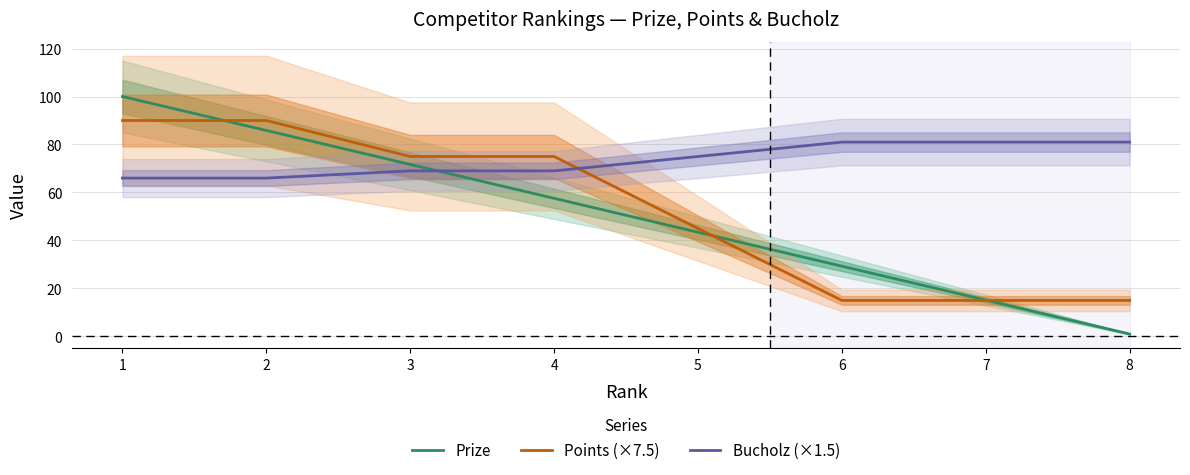

What is the value of the Prize point at the 8th from the left?

1.0